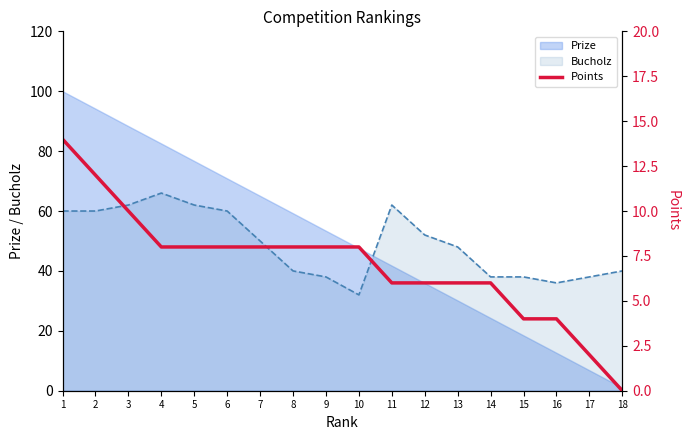

Is it true that Bucholz equals 60.0 at 6?

True